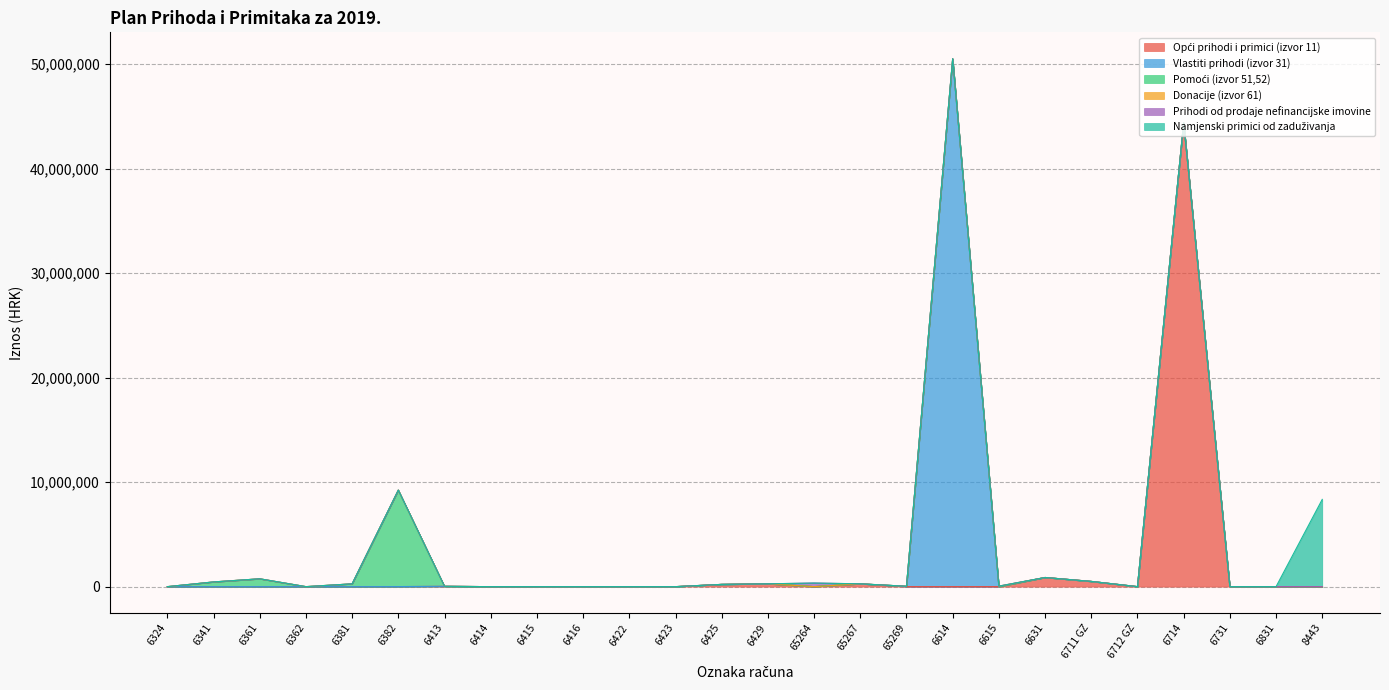

What are all the series names shown in the legend?

Opći prihodi i primici (izvor 11), Vlastiti prihodi (izvor 31), Pomoći (izvor 51,52), Donacije (izvor 61), Prihodi od prodaje nefinancijske imovine, Namjenski primici od zaduživanja